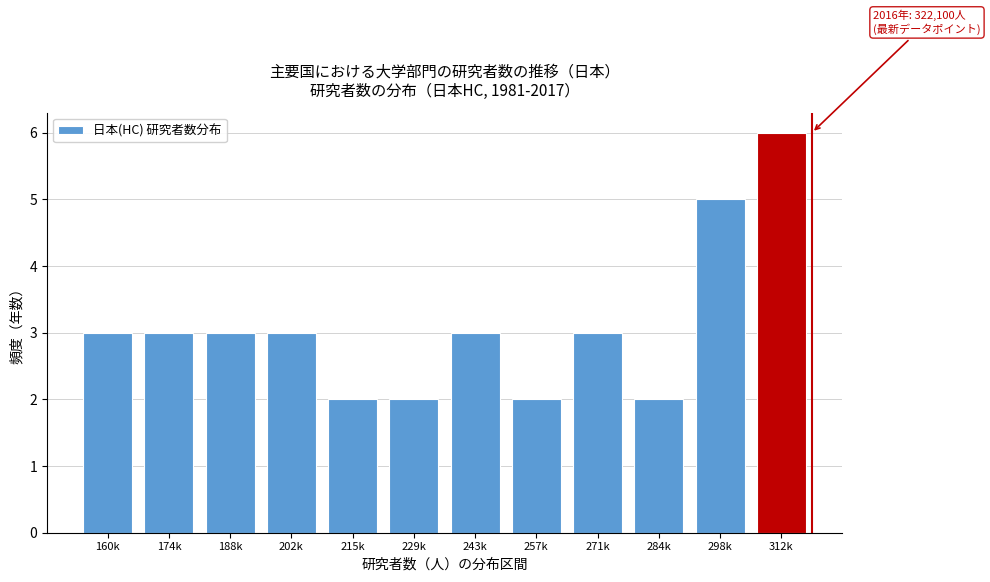

Reading left to right, extract all data points from this chart.

160k=3	174k=3	188k=3	202k=3	215k=2	229k=2	243k=3	257k=2	271k=3	284k=2	298k=5	312k=6